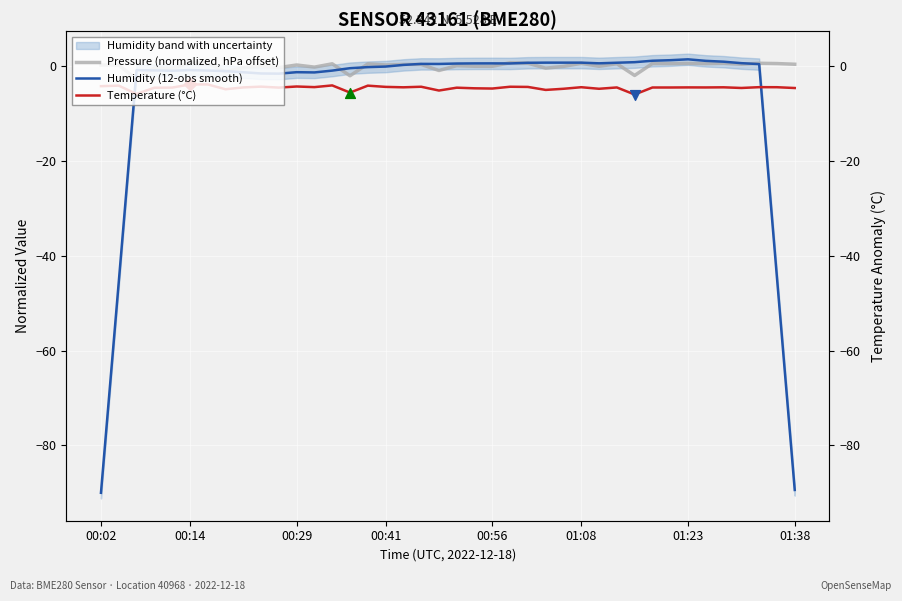

At how many categories does at least one series exceed -87?

40